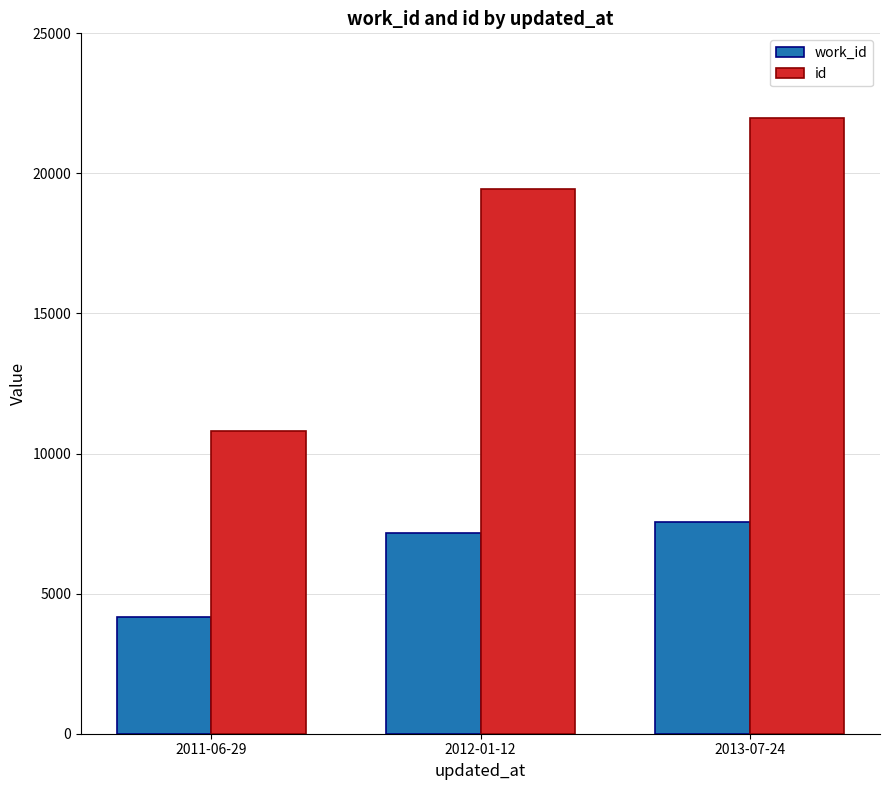

What is the approximate value of id at 2011-06-29?

10805